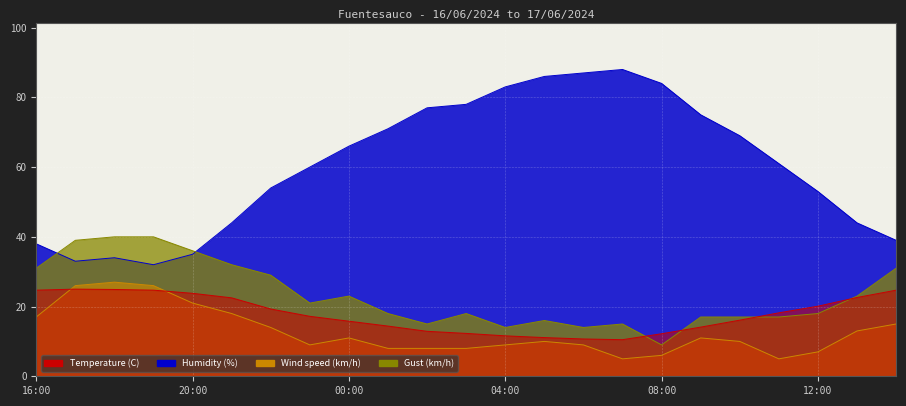

True or false: Humidity (%) and Wind speed (km/h) cross at least once.

False